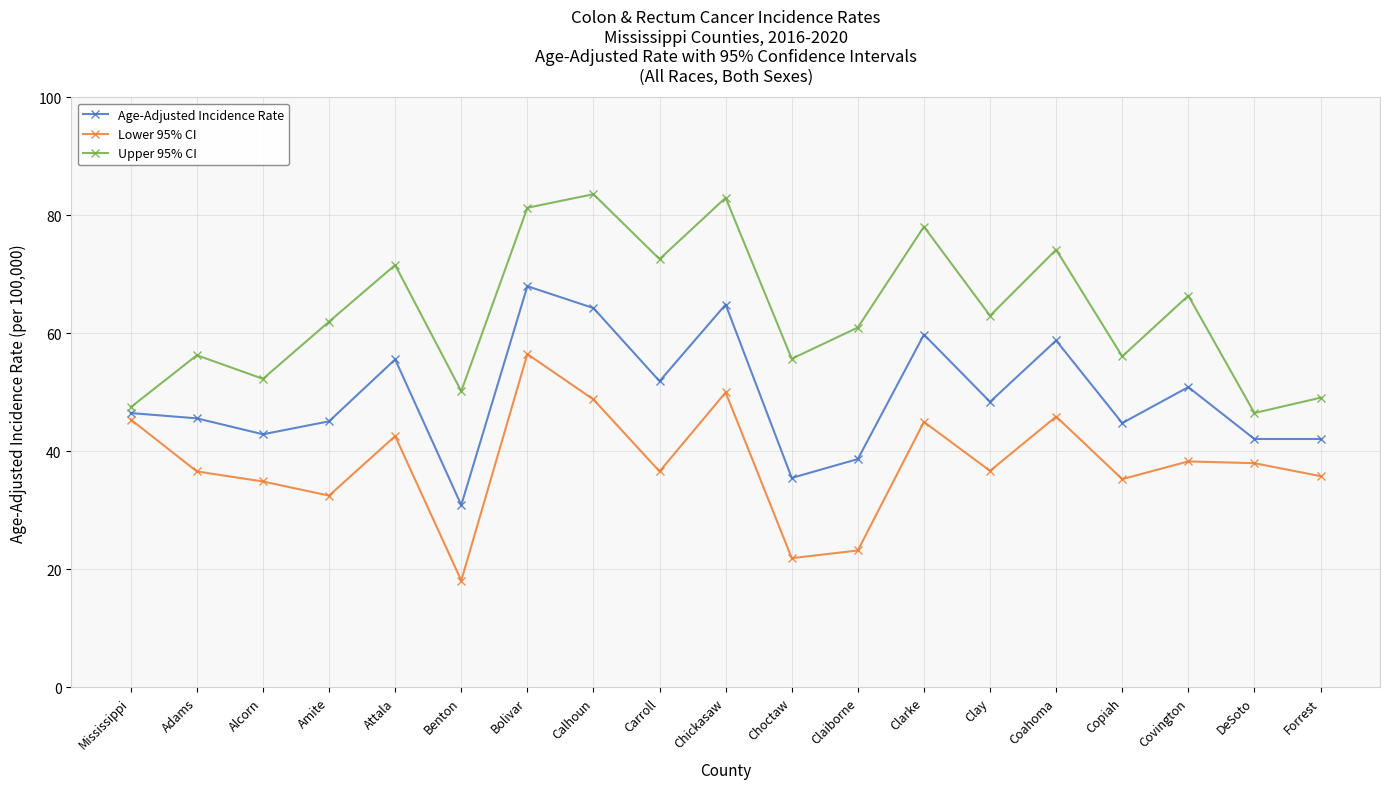

True or false: Lower 95% CI has more than 2 interior local peaks.

True